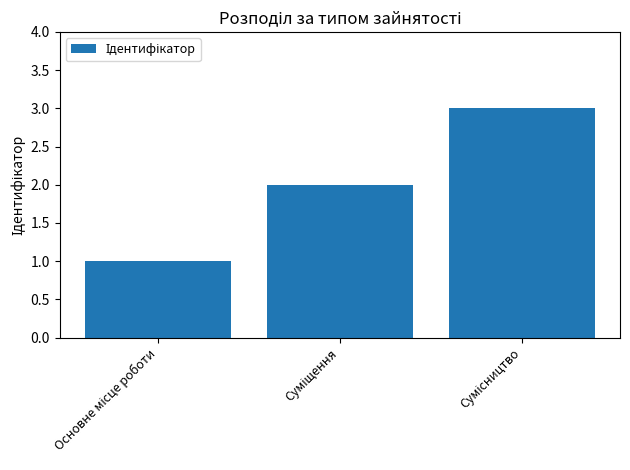

What is the maximum value shown in the chart?

3